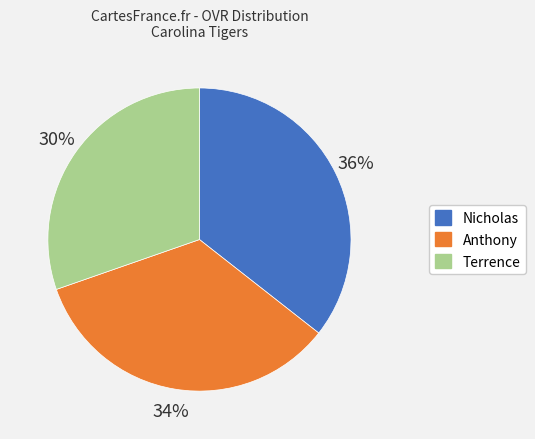

Is the sum of Nicholas and Anthony greater than half?

Yes